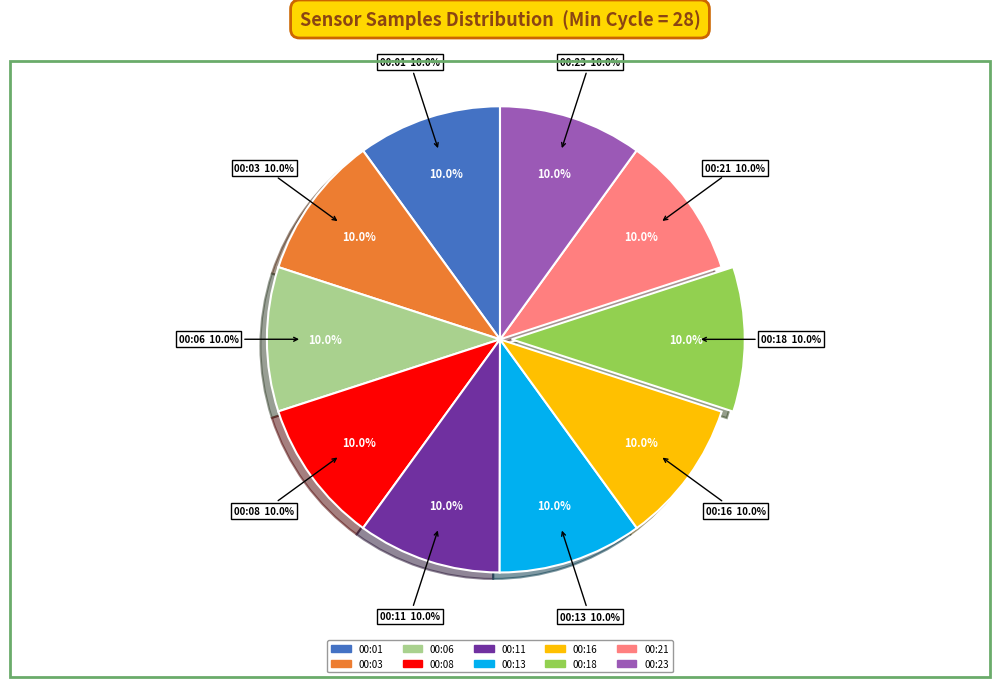

How many segments does this pie chart have?

10